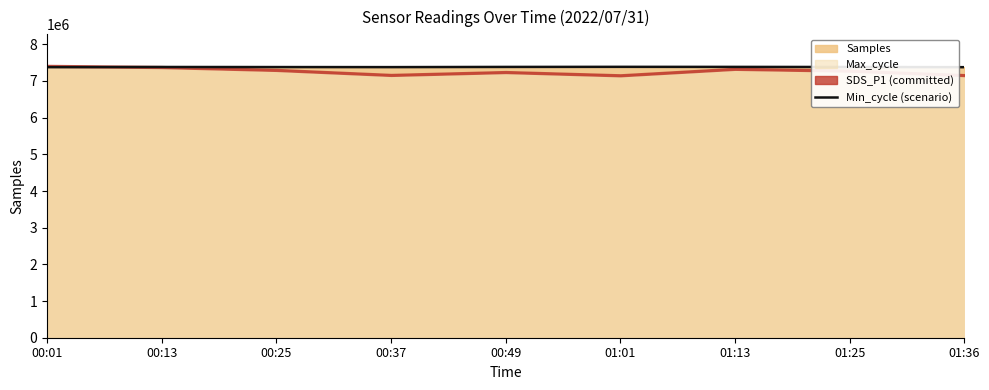

What is the ratio of the value at 01:25 to the value at 00:25?

1.0